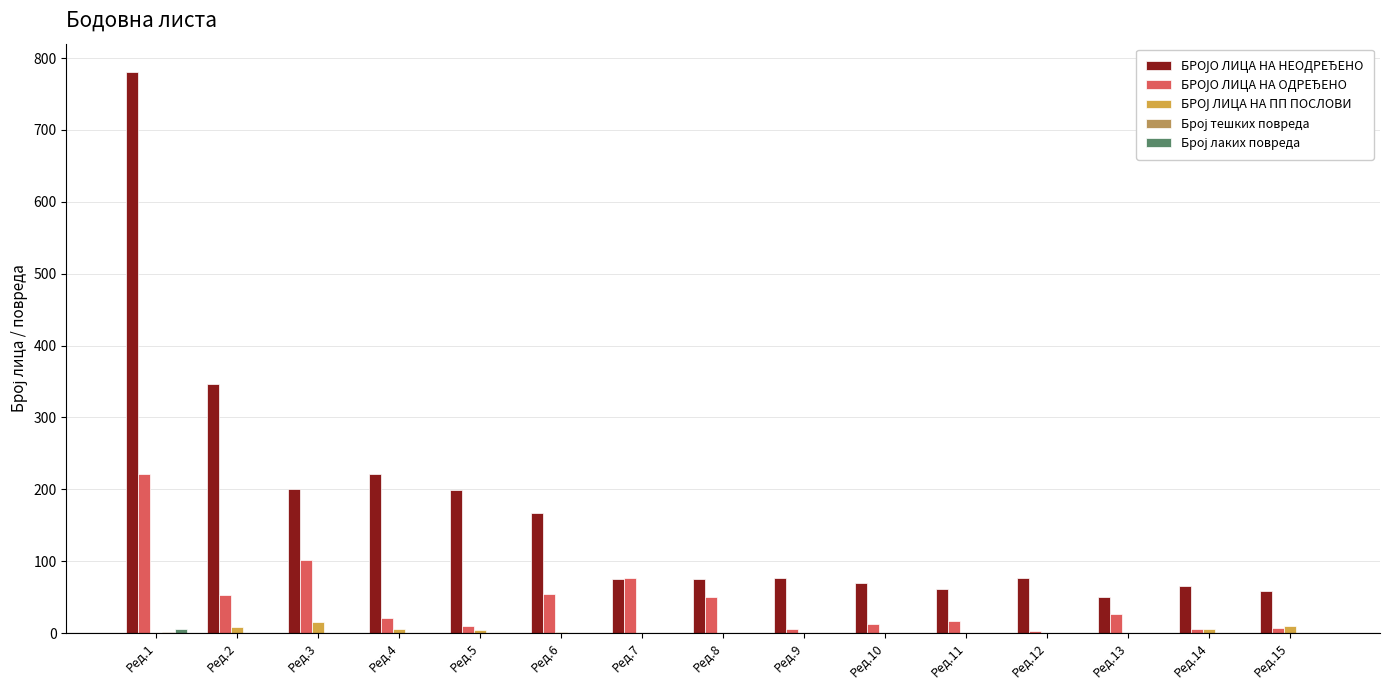

At which category is the sum across all series the highest?

Ред.1